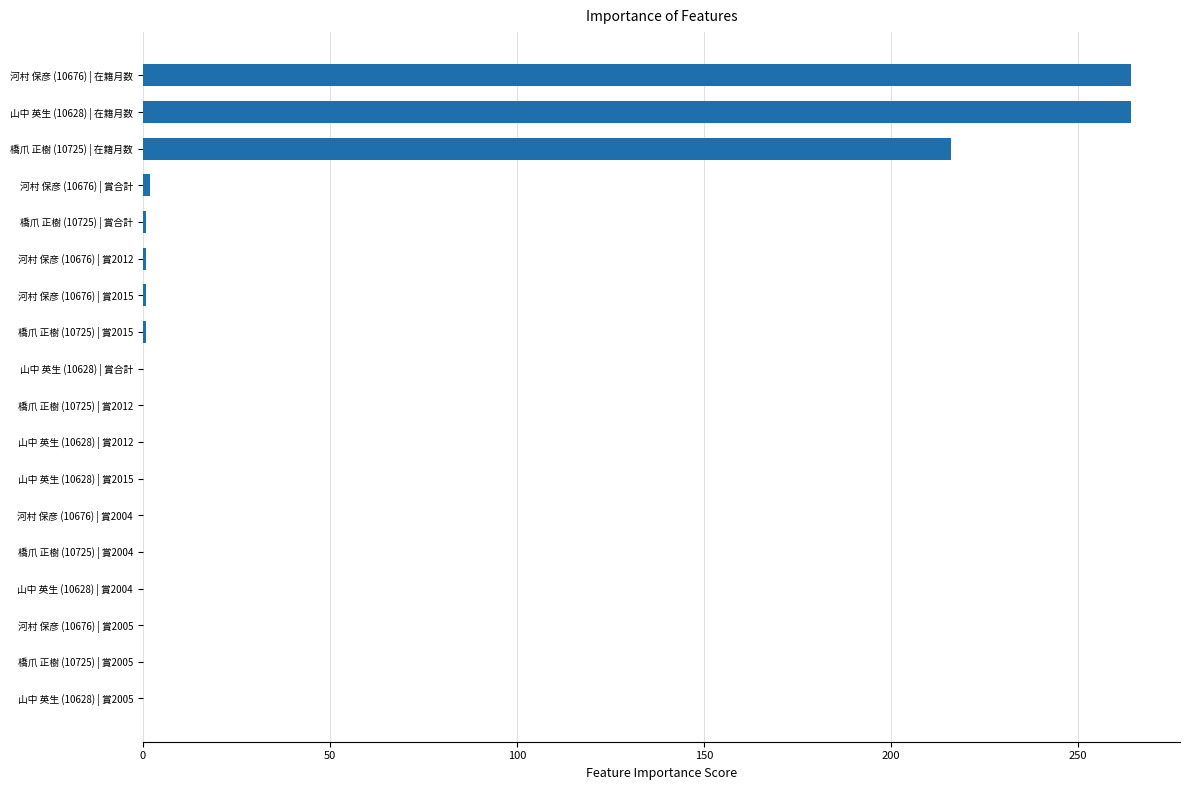

The value at 山中 英生 (10628) | 賞2005 is 153. True or false?

False